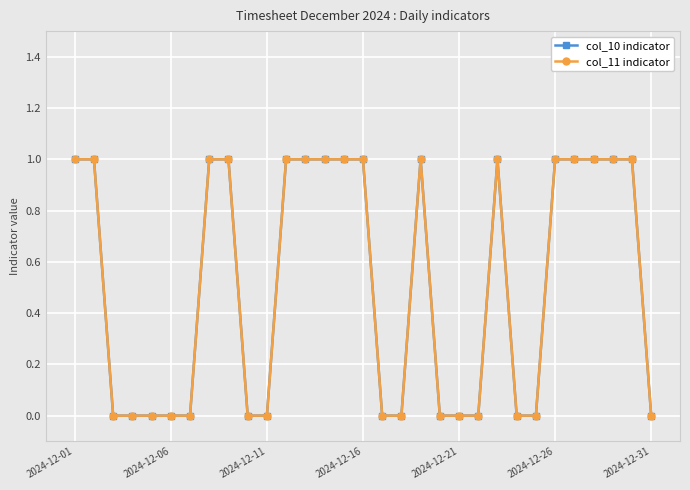

Is this an area chart (filled region under the line)?

No